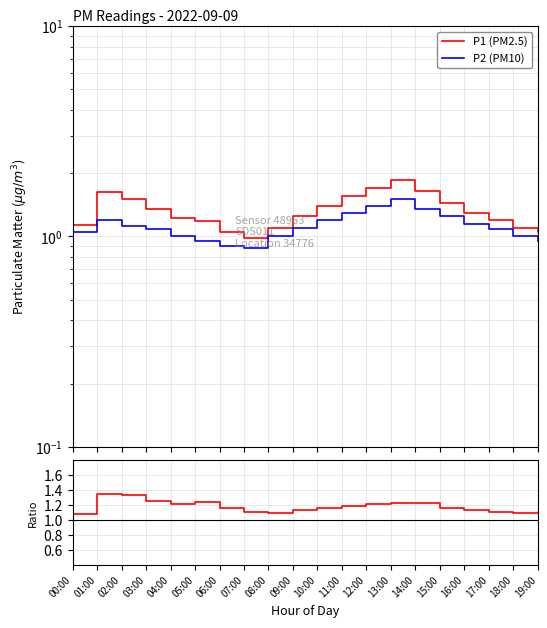

The value of P1 (PM2.5) at 19:00 is 1.8. True or false?

False